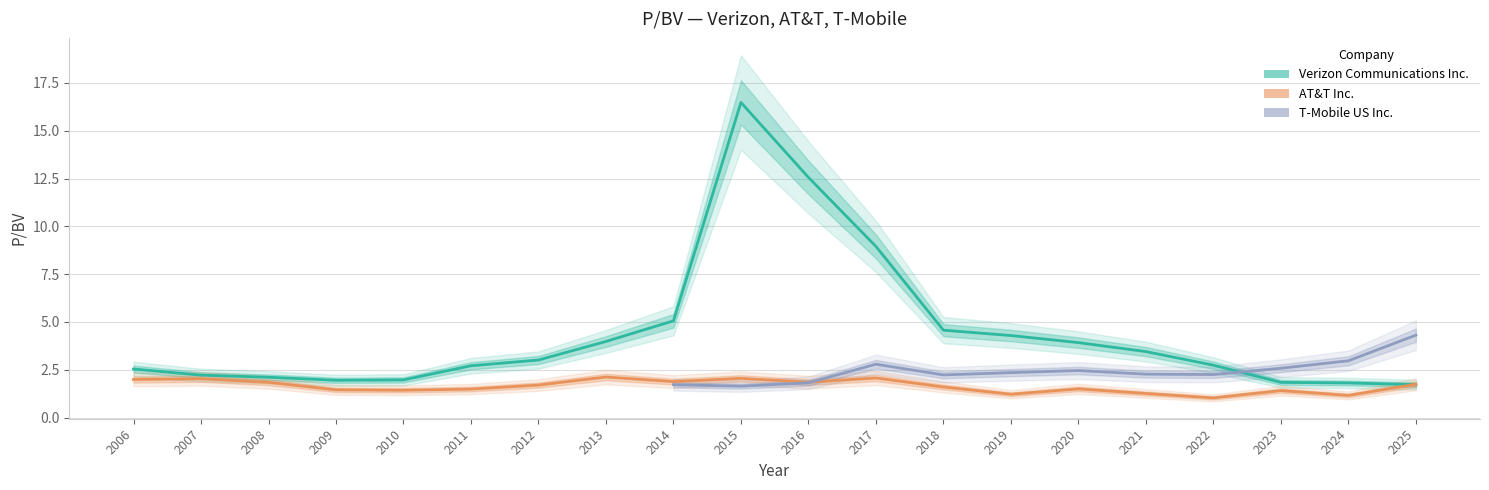

How many lines are shown in the chart?

3